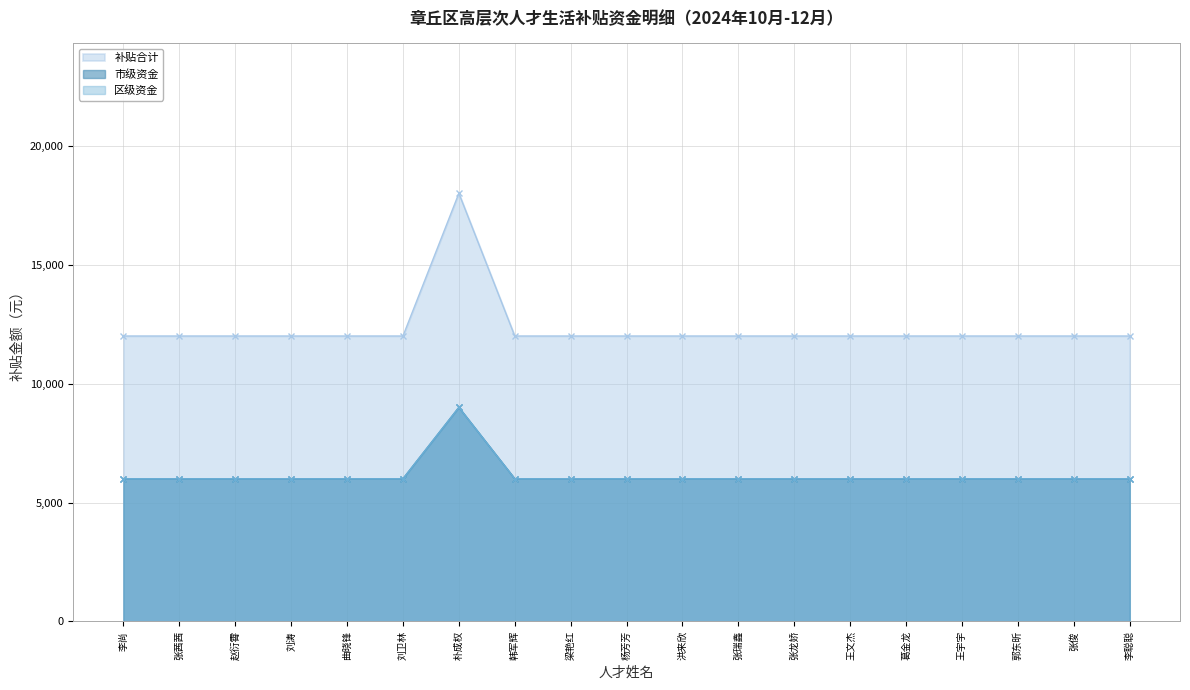

The 市级资金 series shows 12000 at 张瑞鑫. True or false?

True